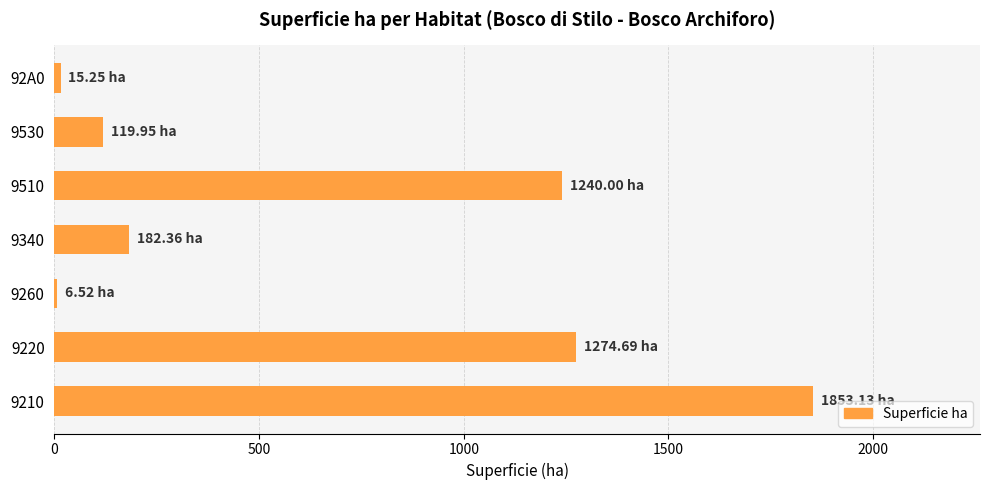

What is the sum of all values?

4691.9